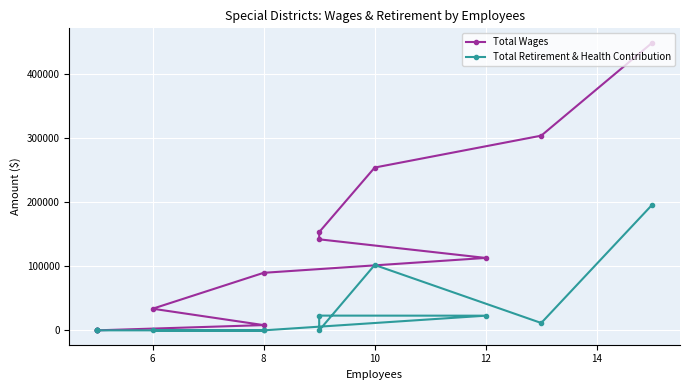

Is the value of Total Retirement & Health Contribution at 8 greater than the value of Total Wages at 12?

No